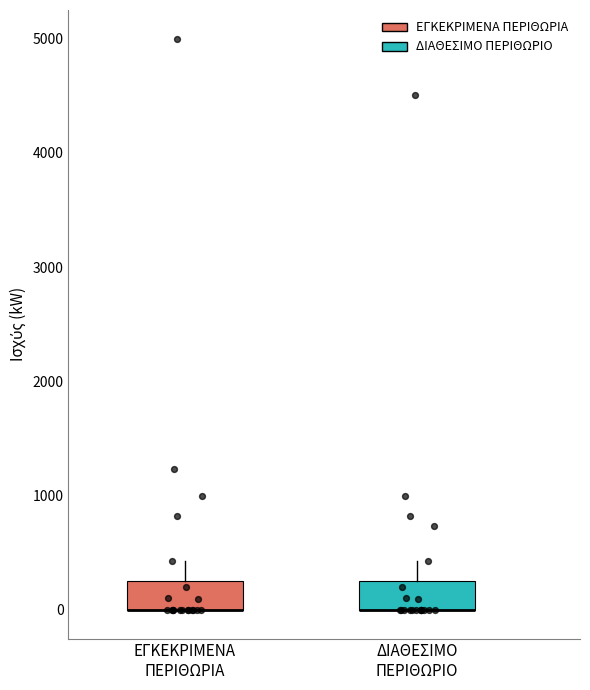

Where does the upper whisker of the box for ΔΙΑΘΕΣΙΜΟ ΠΕΡΙΘΩΡΙΟ end on the y-axis? The values are not printed on the chart, so give them approximately, as read against the axis.

400